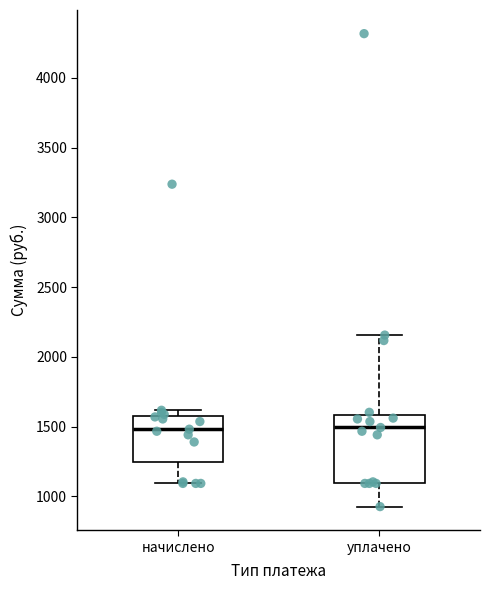

Reading left to right, transcribe this box plot: for each box, give where its median line is, the range the box spans, and where its two whiskers end, as read against the y-axis. The values are not printed on the chart, so give them approximately, as read against the axis.

начислено: median 1500, box 1250 to 1600, whiskers 1100 to 1600 (just above the box's upper edge)
уплачено: median 1500, box 1100 to 1600, whiskers 950 to 2150